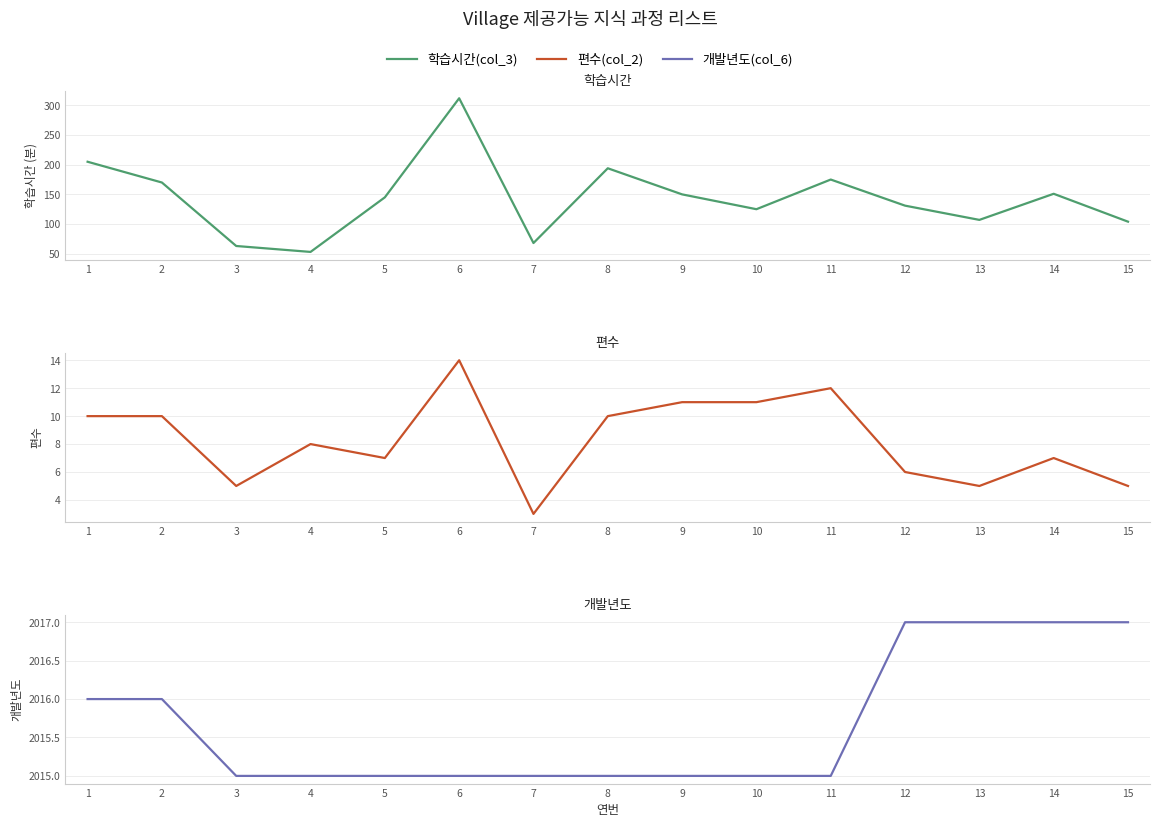

Which series has the largest total across all categories?

개발년도(col_6)